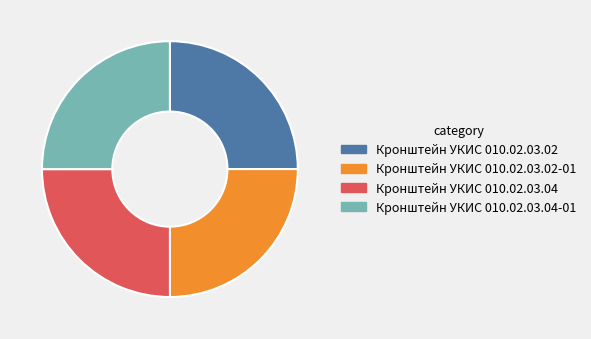

What is the ratio of the value at Кронштейн УКИС 010.02.03.04 to the value at Кронштейн УКИС 010.02.03.02-01?

1.0